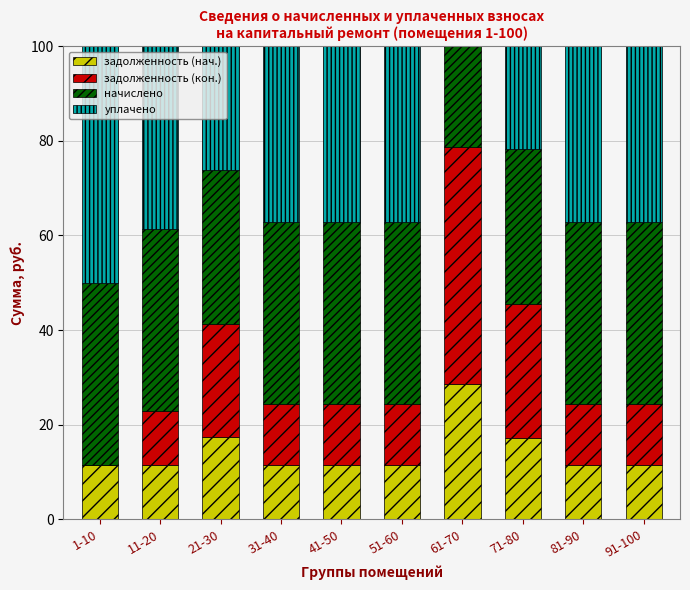

Is it true that задолженность (нач.) equals 11.5 at 51-60?

True